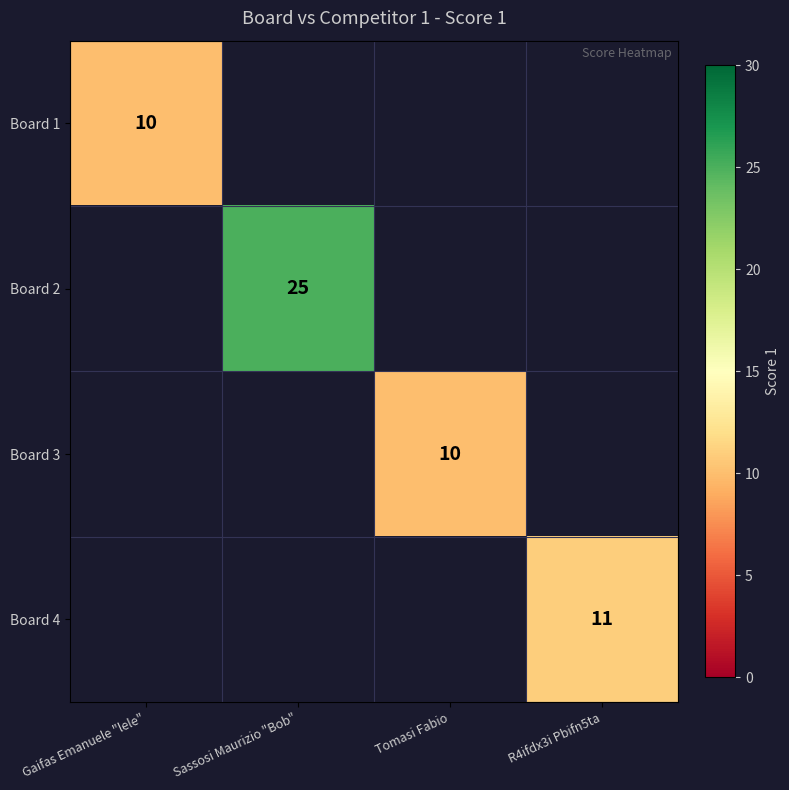

The value of Board 3 at Tomasi Fabio is 7. True or false?

False